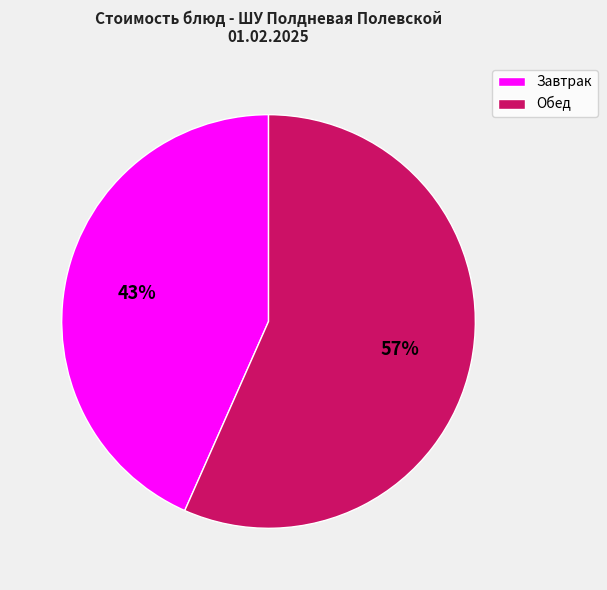

Combined, do Завтрак and Обед account for over 50%?

Yes